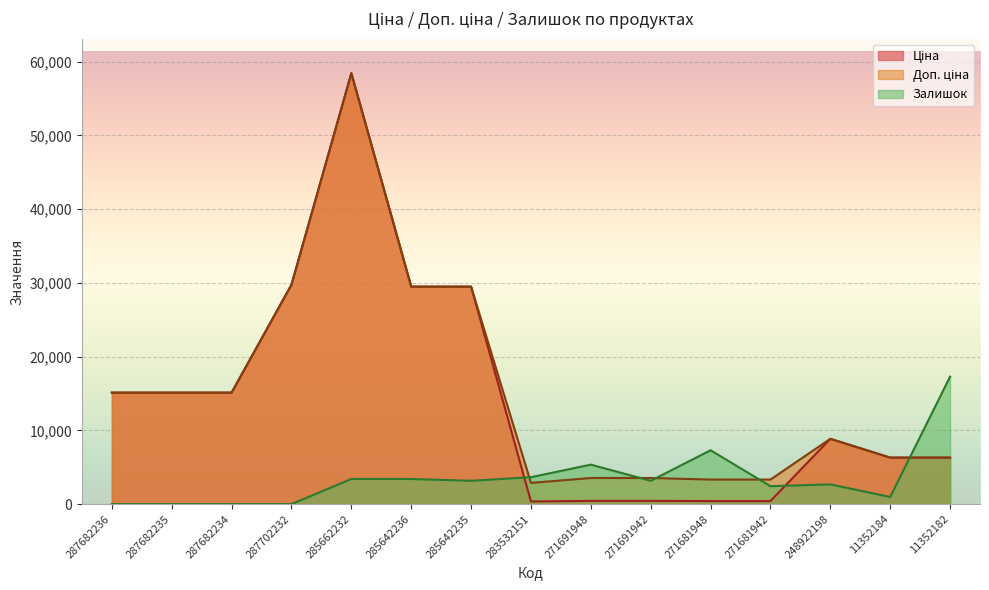

What position from the left is 285642236?

6